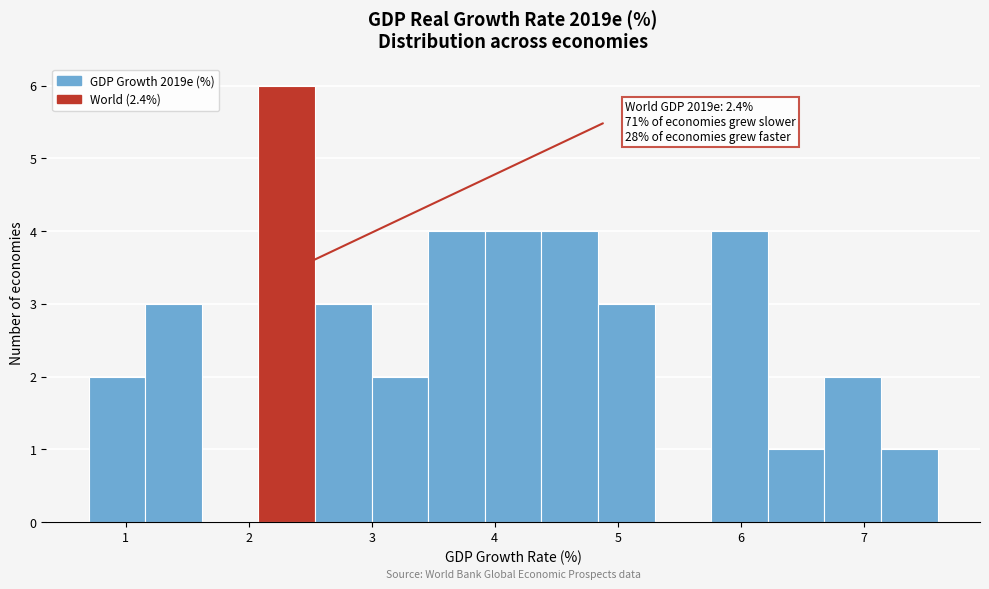

Which range on the x-axis has the tallest bar?

2.08 to 2.54